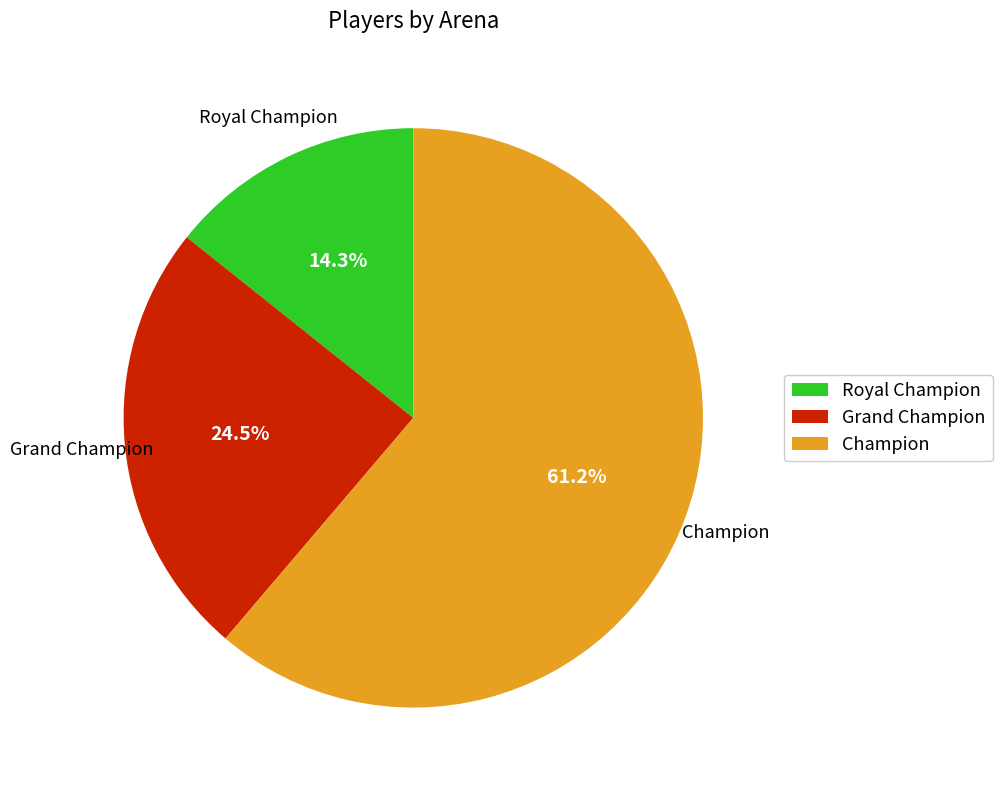

What percentage do Champion and Grand Champion together represent?

85.7%